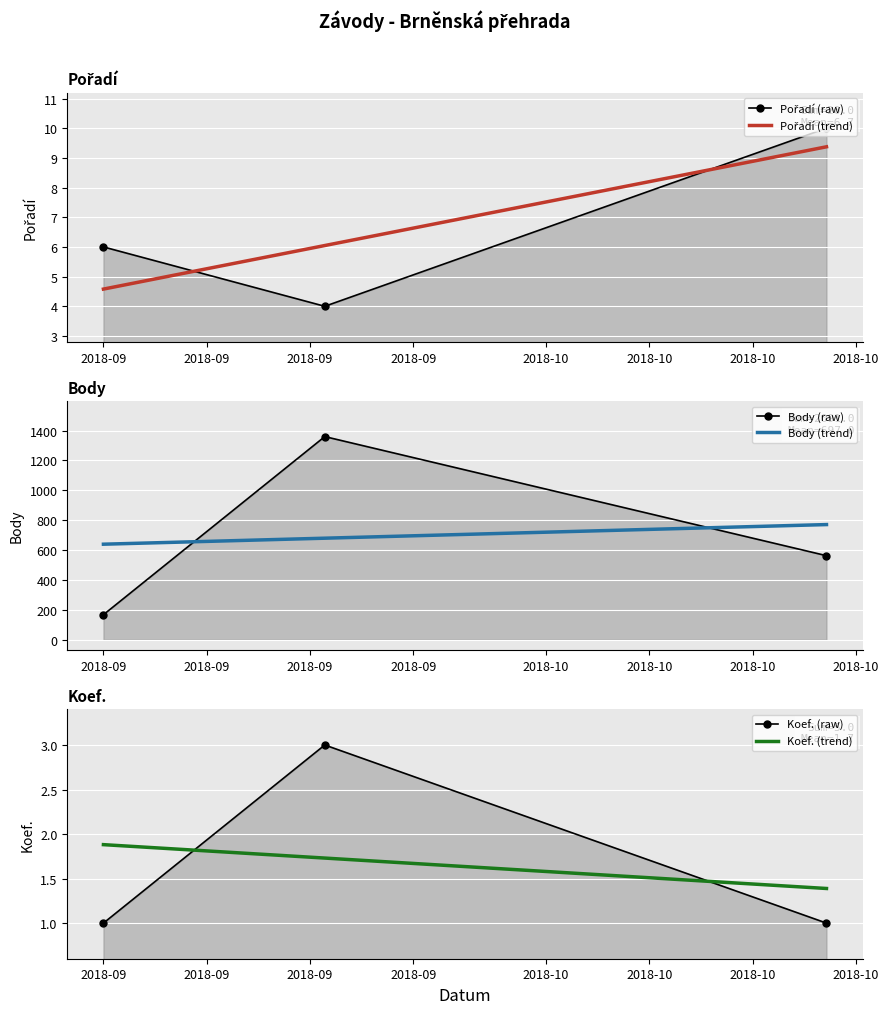

How many values in the Body series exceed 563?

1